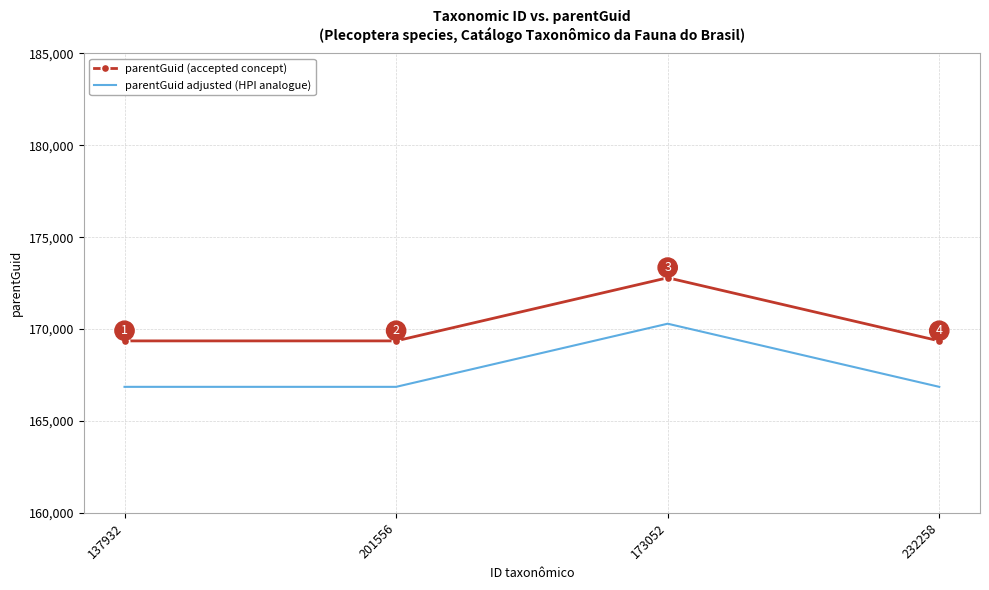

How many parentGuid adjusted (HPI analogue) values are between 166855 and 170290?

4